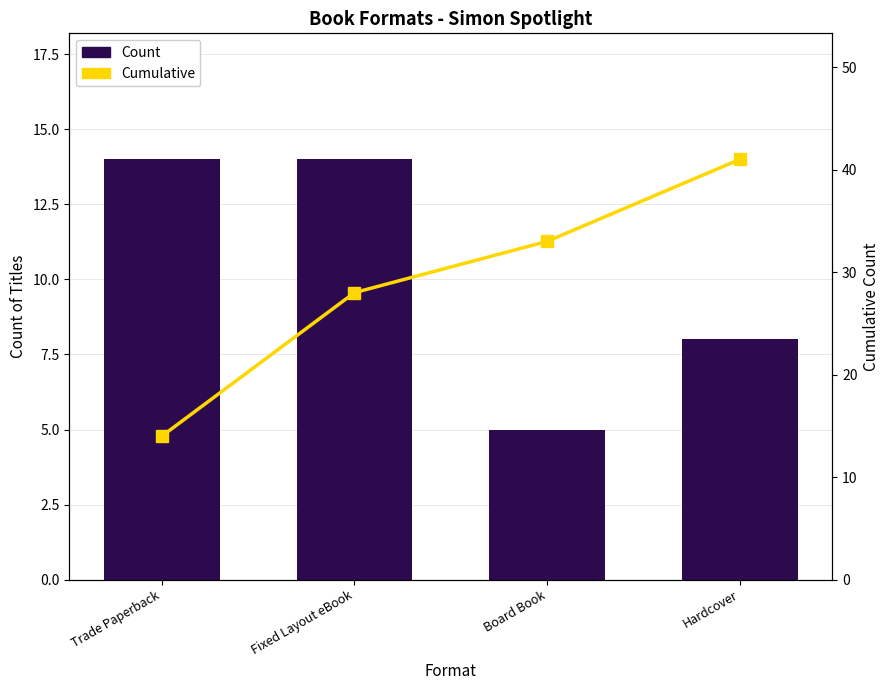

Reading left to right, extract all data points from this chart.

Count: Trade Paperback=14	Fixed Layout eBook=14	Board Book=5	Hardcover=8
Cumulative: Trade Paperback=14	Fixed Layout eBook=28	Board Book=33	Hardcover=41